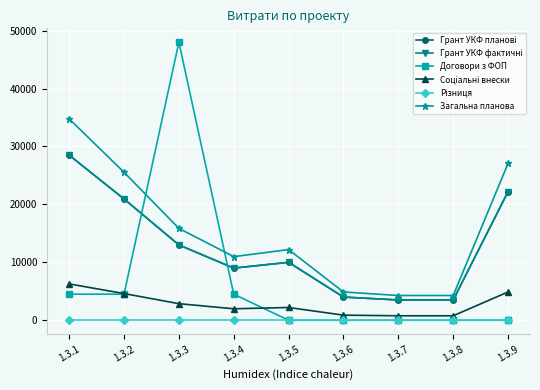

The value of Грант УКФ фактичні at 1.3.4 is 9000.0. True or false?

True